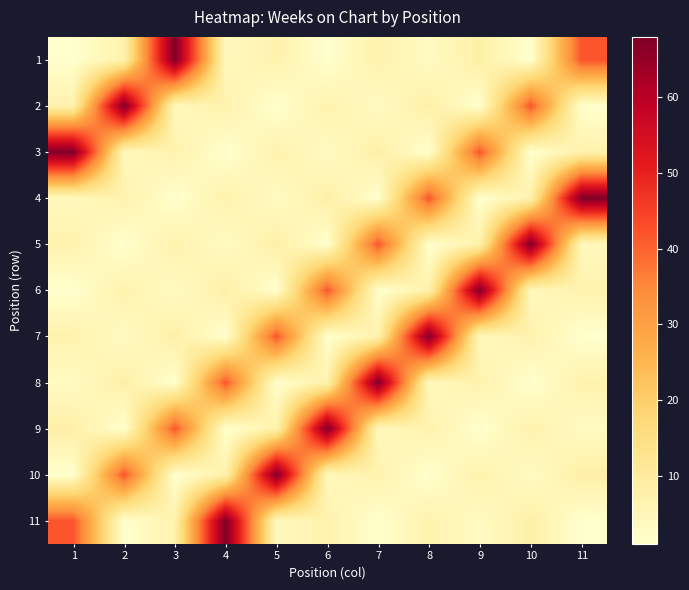

Which has a higher value, 4 or 9?

9